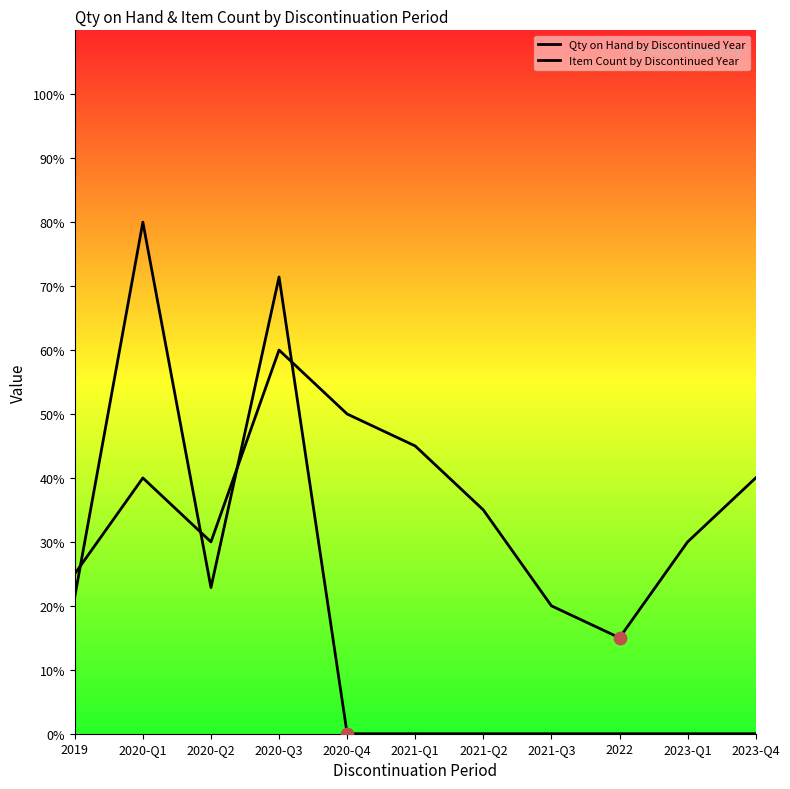

At which category is the sum across all series the highest?

2020-Q3